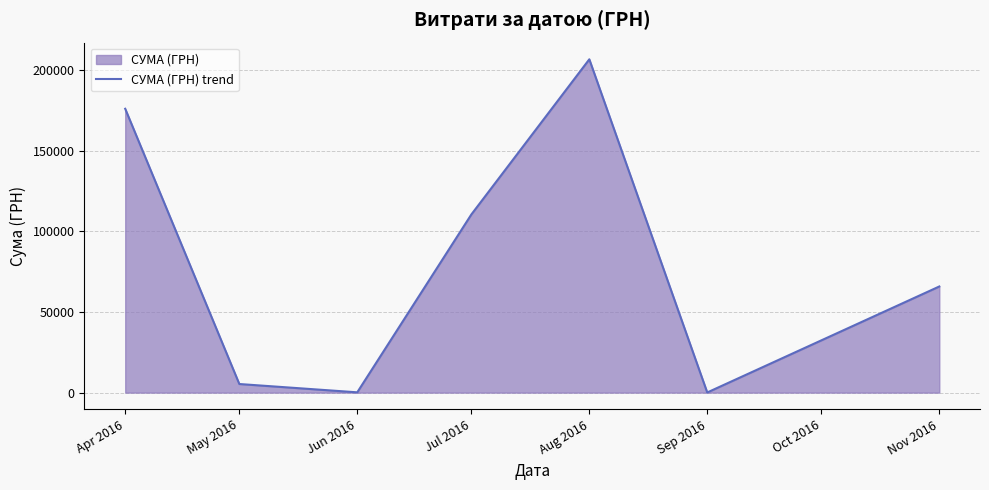

True or false: there are more than 2 points higher than both neighbors.

False